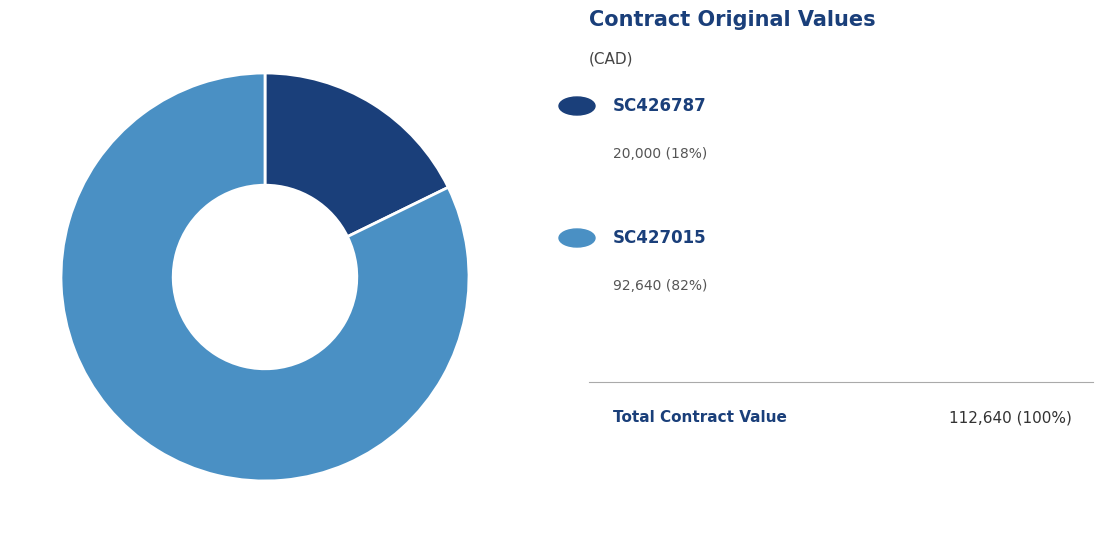

Does any single category account for the majority?

Yes